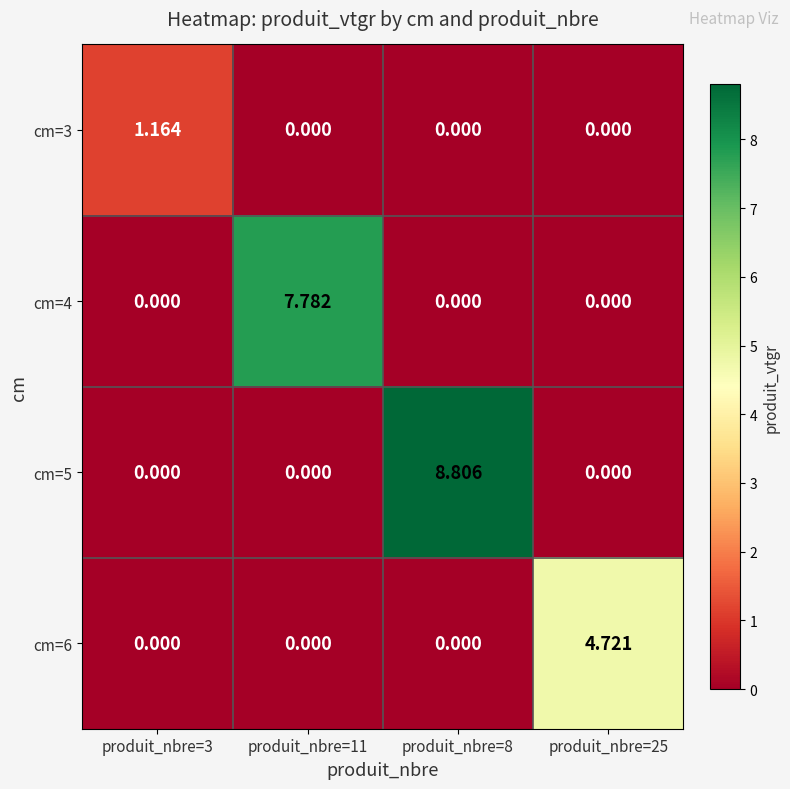

Is the value of cm=3 at produit_nbre=3 greater than the value of cm=4 at produit_nbre=25?

Yes